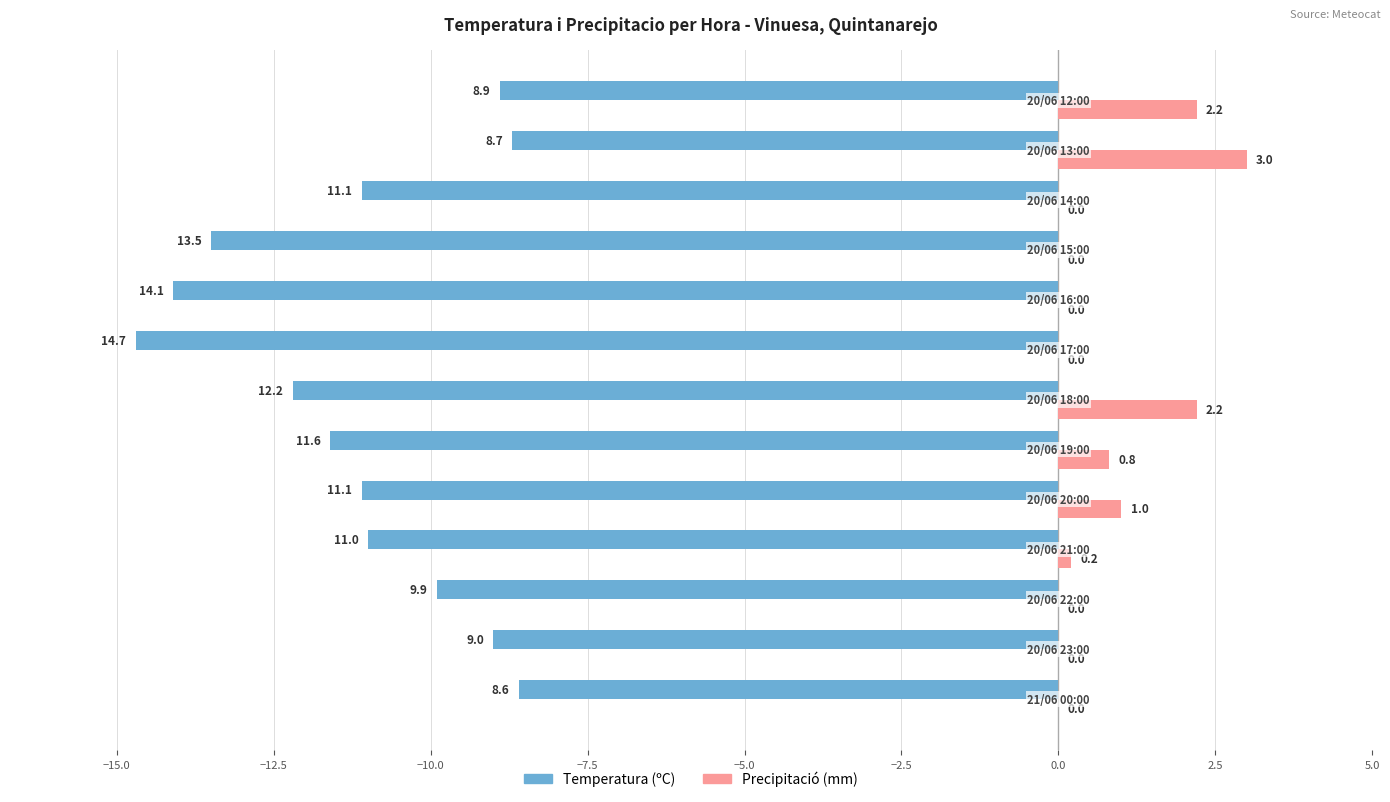

What is the maximum value shown in the chart?

3.0